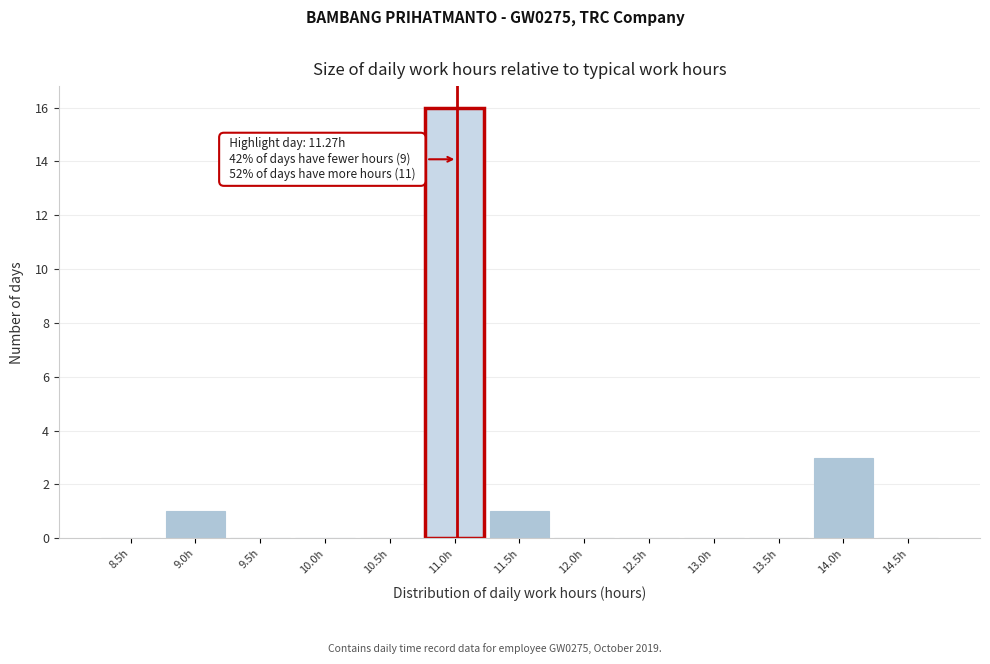

Reading left to right, extract all data points from this chart.

8.5h=0	9.0h=1	9.5h=0	10.0h=0	10.5h=0	11.0h=16	11.5h=1	12.0h=0	12.5h=0	13.0h=0	13.5h=0	14.0h=3	14.5h=0